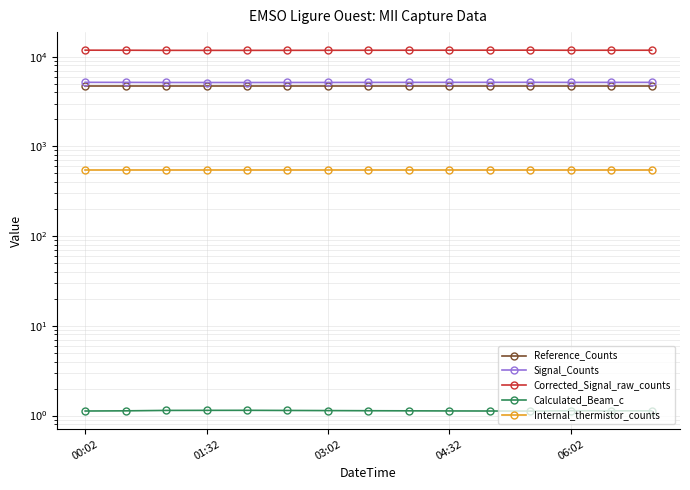

Reading left to right, what are all the values shown in this chart?

Reference_Counts: 4669.0	4669.0	4669.0	4669.0	4669.0	4669.0	4669.0	4669.0	4669.0	4669.0	4669.0	4669.0	4669.0	4669.0	4669.0
Signal_Counts: 5168.0	5162.0	5147.0	5145.0	5143.0	5148.0	5152.0	5159.0	5163.0	5166.0	5168.0	5171.0	5159.0	5162.0	5163.0
Corrected_Signal_raw_counts: 11793.0	11778.0	11744.0	11739.0	11736.0	11746.0	11757.0	11771.0	11780.0	11788.0	11793.0	11799.0	11772.0	11779.0	11780.0
Calculated_Beam_c: 1.1	1.1	1.1	1.1	1.1	1.1	1.1	1.1	1.1	1.1	1.1	1.1	1.1	1.1	1.1
Internal_thermistor_counts: 551.0	551.0	551.0	551.0	551.0	551.0	551.0	551.0	551.0	551.0	551.0	551.0	551.0	551.0	551.0